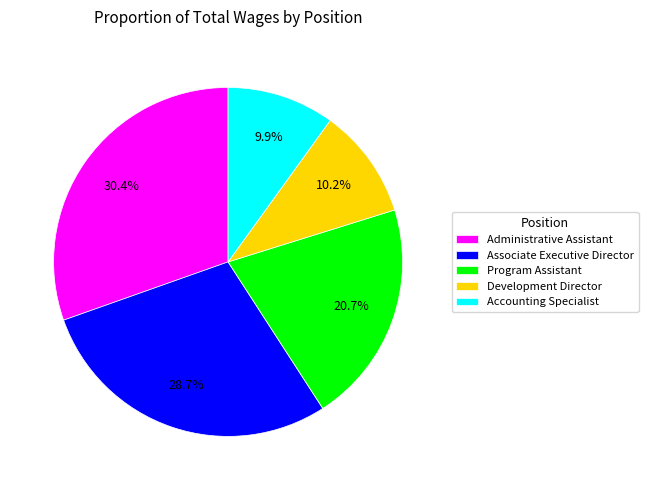

To the nearest percent, what is the average slice percentage?

20%